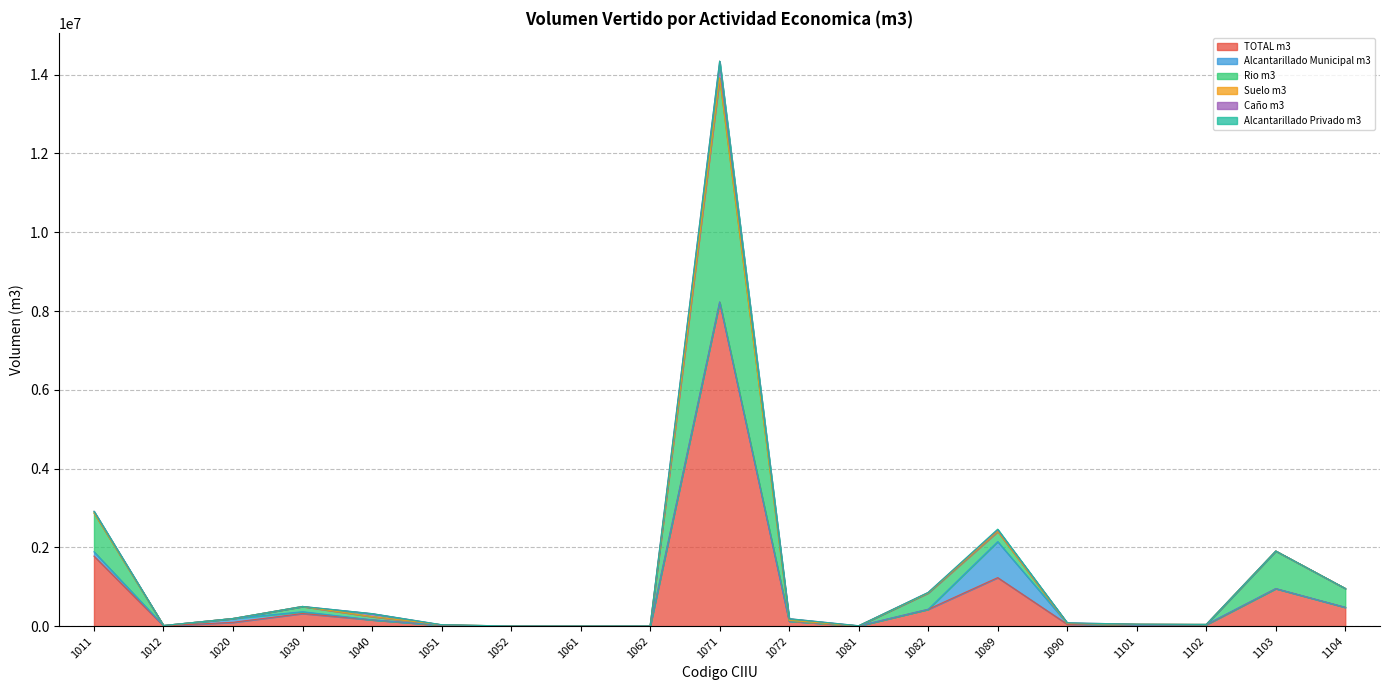

In Caño m3, how many points are lower than both neighbors (excluding endpoints)?

1